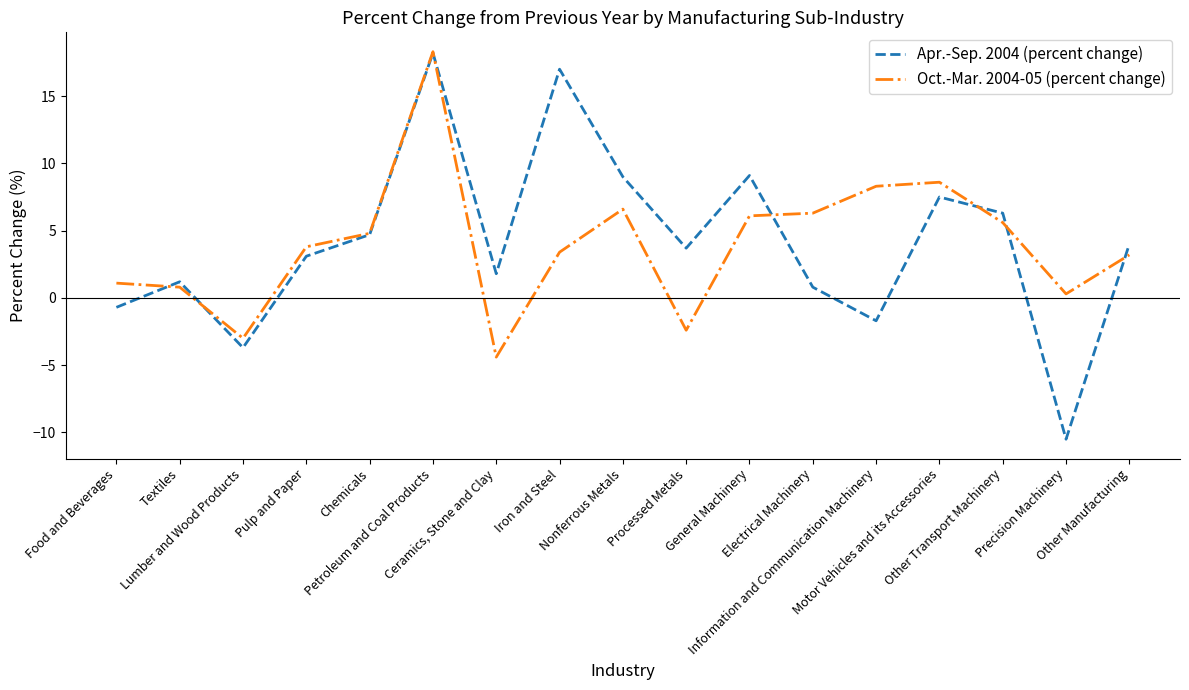

Which series has the largest range (max minus min)?

Apr.-Sep. 2004 (percent change)